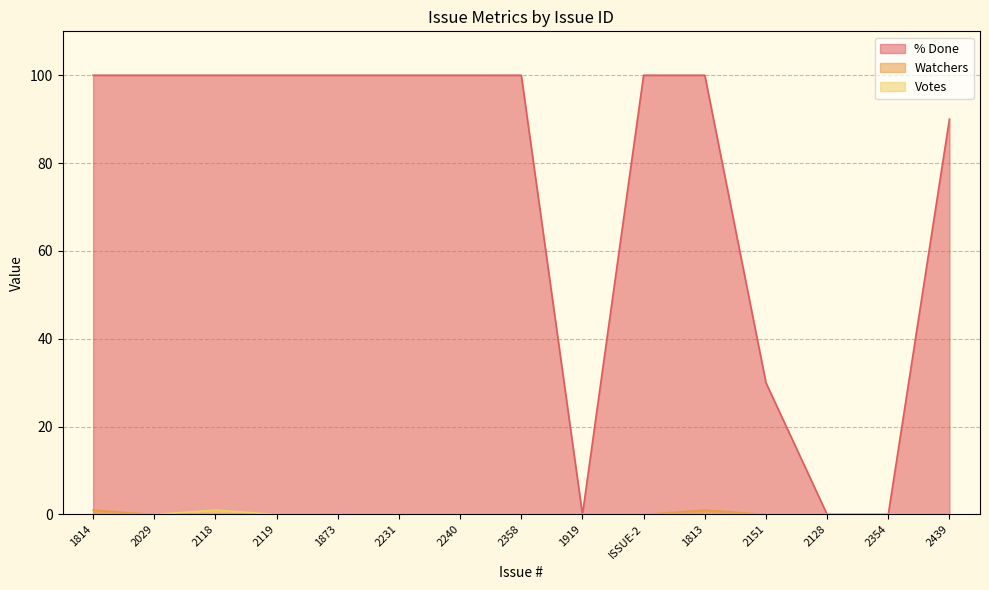

At which category is the sum across all series the highest?

1814